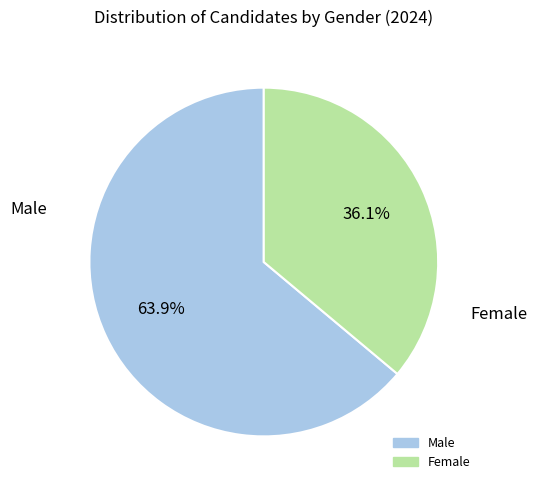

To the nearest percent, what is the average slice percentage?

50%